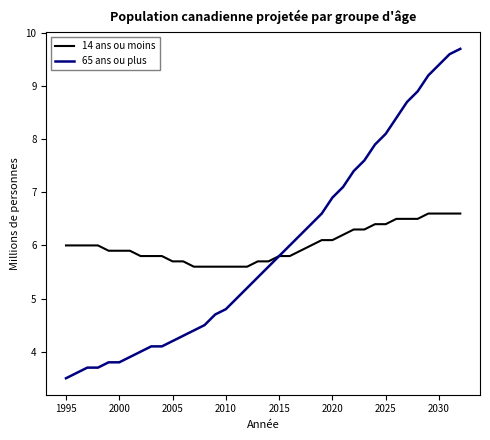

What is the greatest value displayed?

9.7